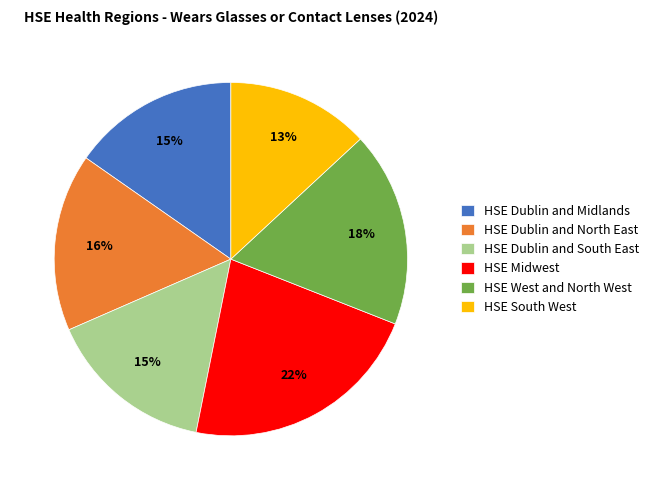

Which category has the biggest portion of the pie?

HSE Midwest